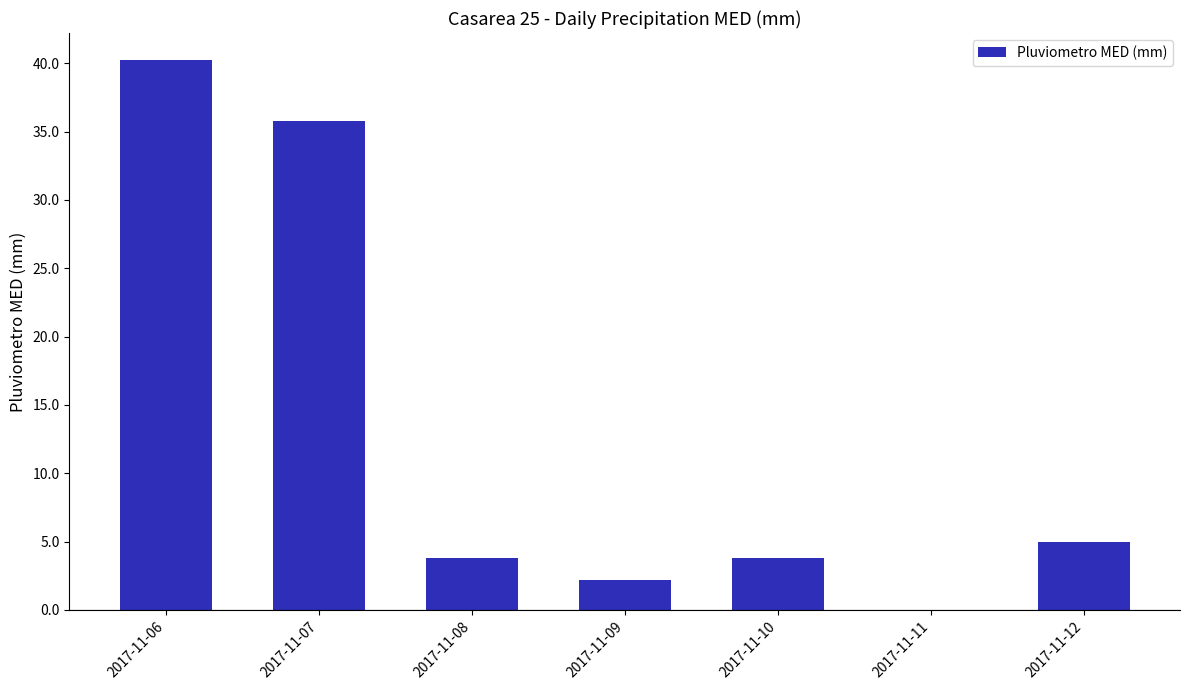

Reading left to right, list all the values displayed in this chart.

40.2	35.8	3.8	2.2	3.8	0.0	5.0